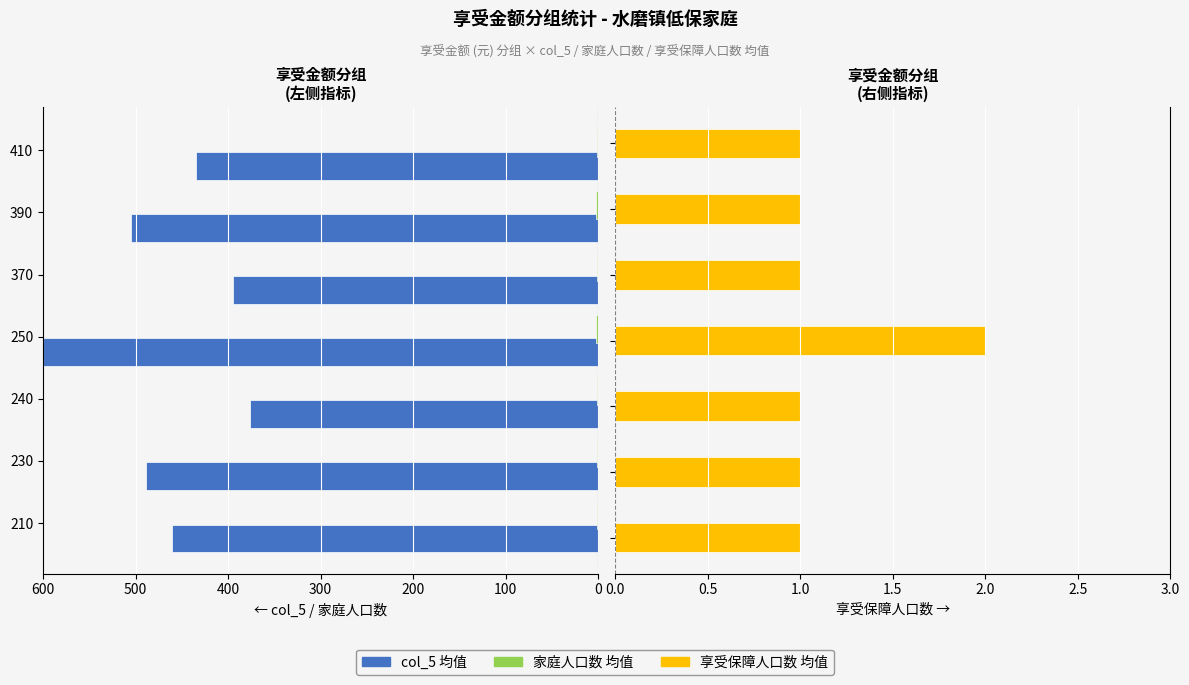

How many bars are there in each group?

3